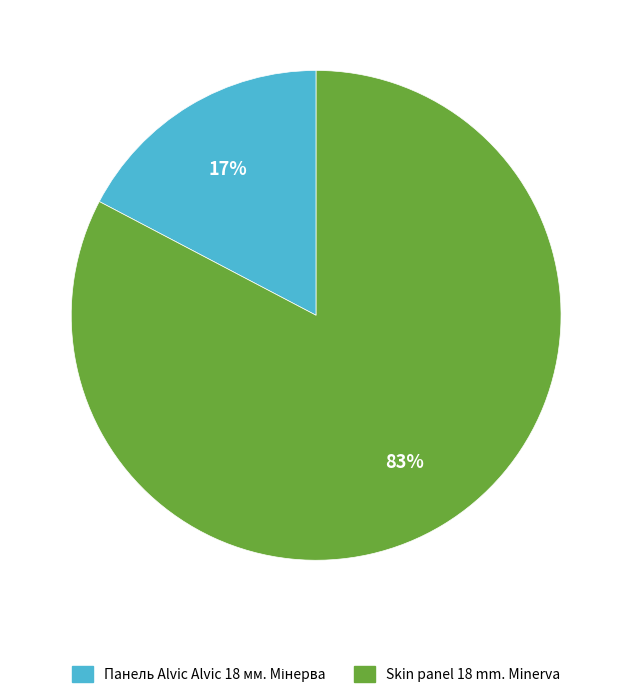

To the nearest percent, what is the average slice percentage?

50%